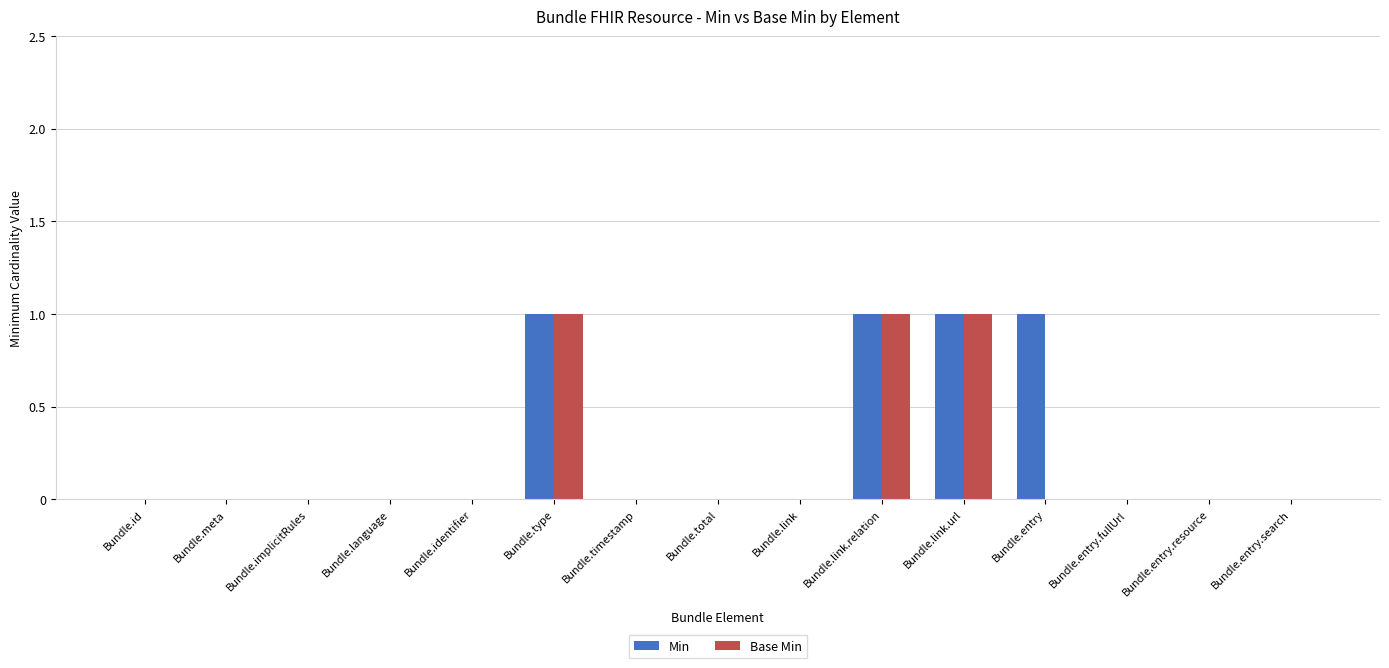

The Base Min series shows 0 at Bundle.implicitRules. True or false?

True